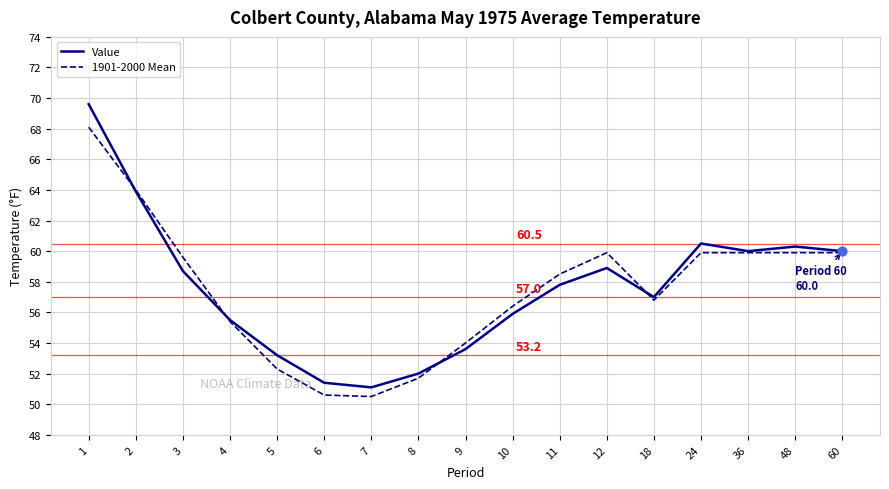

Which series has the largest range (max minus min)?

Value